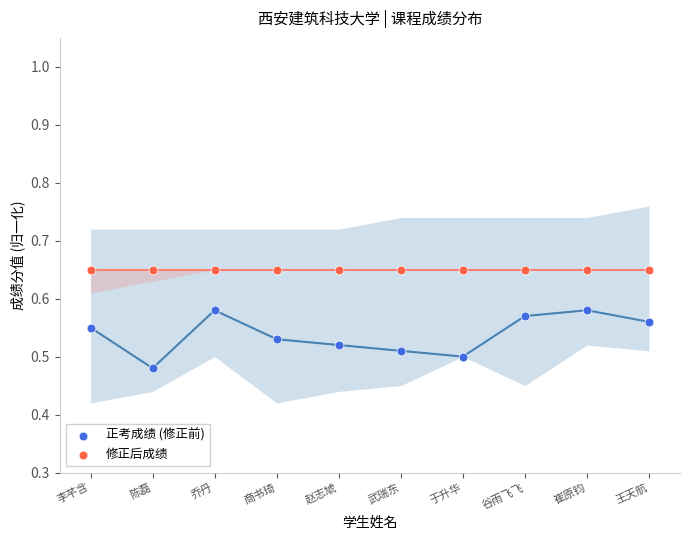

Which series contains the highest Y value?

修正后成绩